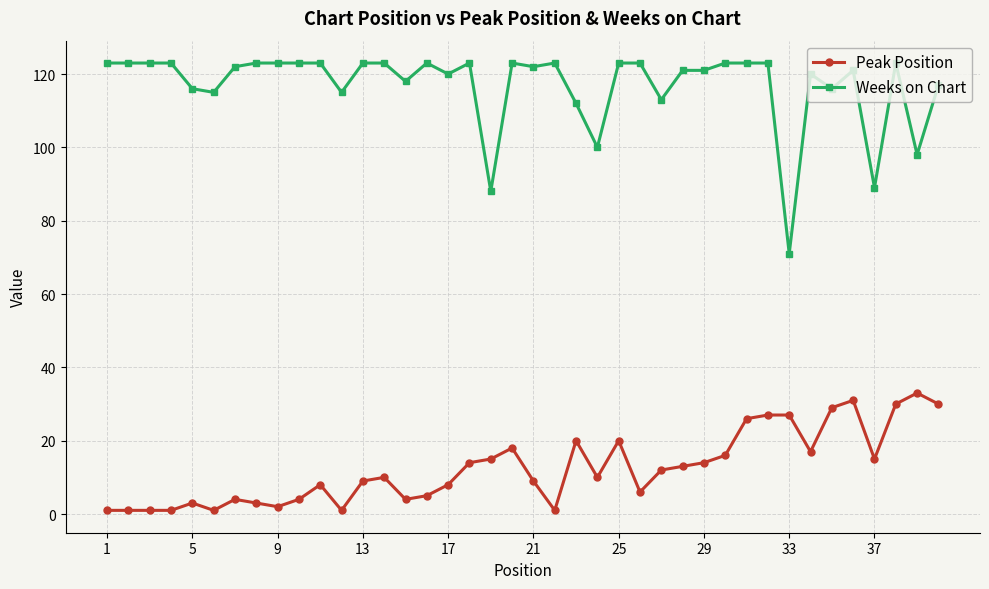

Rank the series by their average value, from highest to lowest.

Weeks on Chart, Peak Position